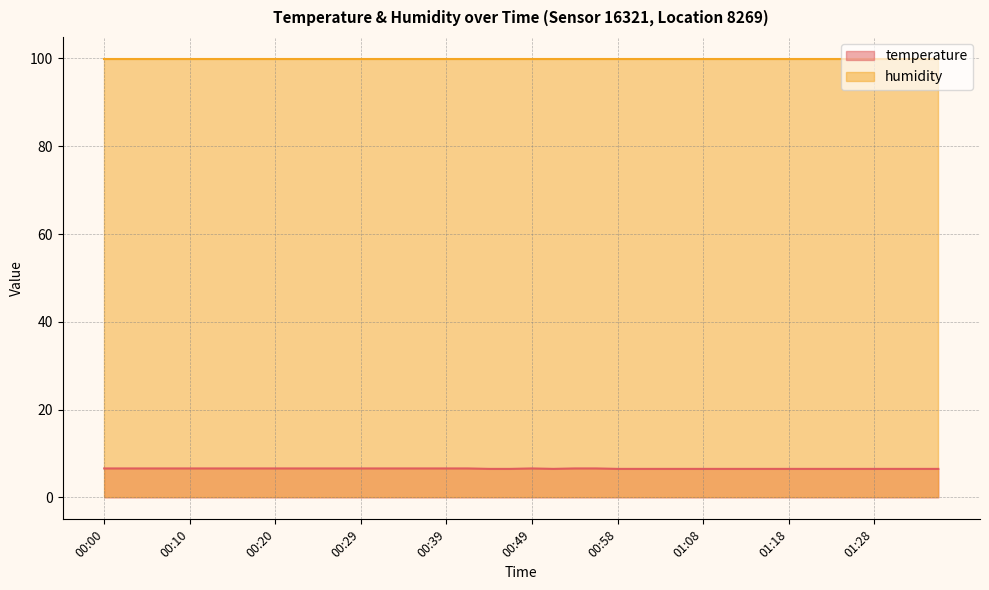

What is the label of the 38th point from the right?

00:05